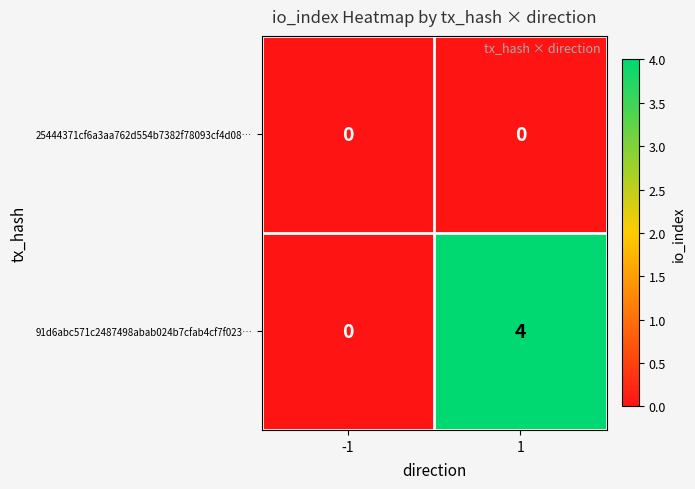

Between -1 and 1, which series saw the biggest shift?

91d6abc571c2487498abab024b7cfab4cf7f023…